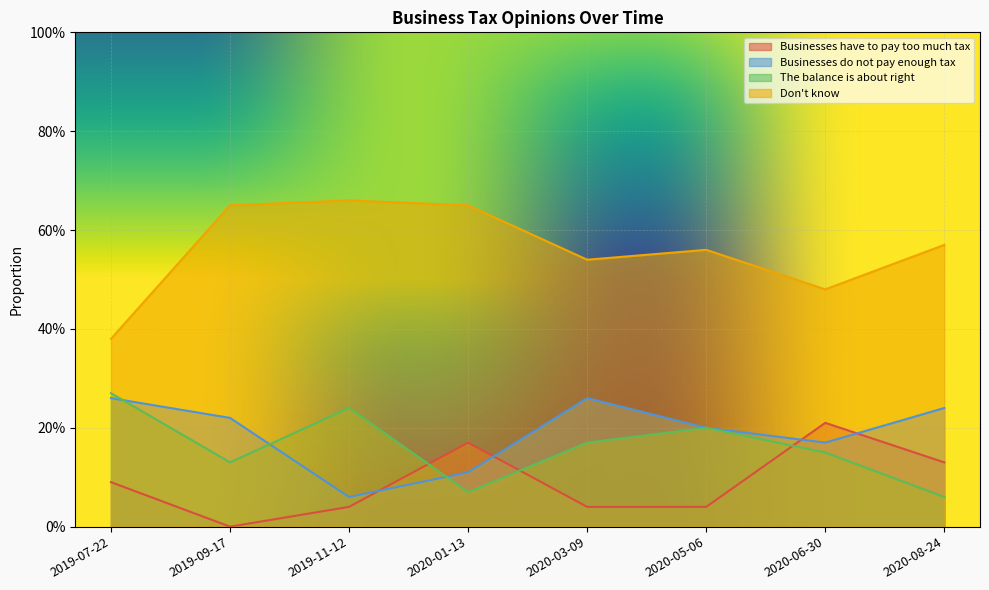

What is the sum of all Businesses have to pay too much tax values?

0.7